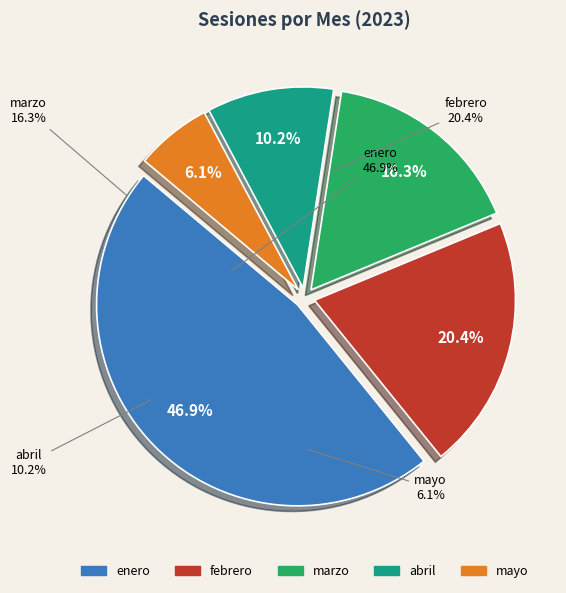

Which category has the smallest portion of the pie?

mayo